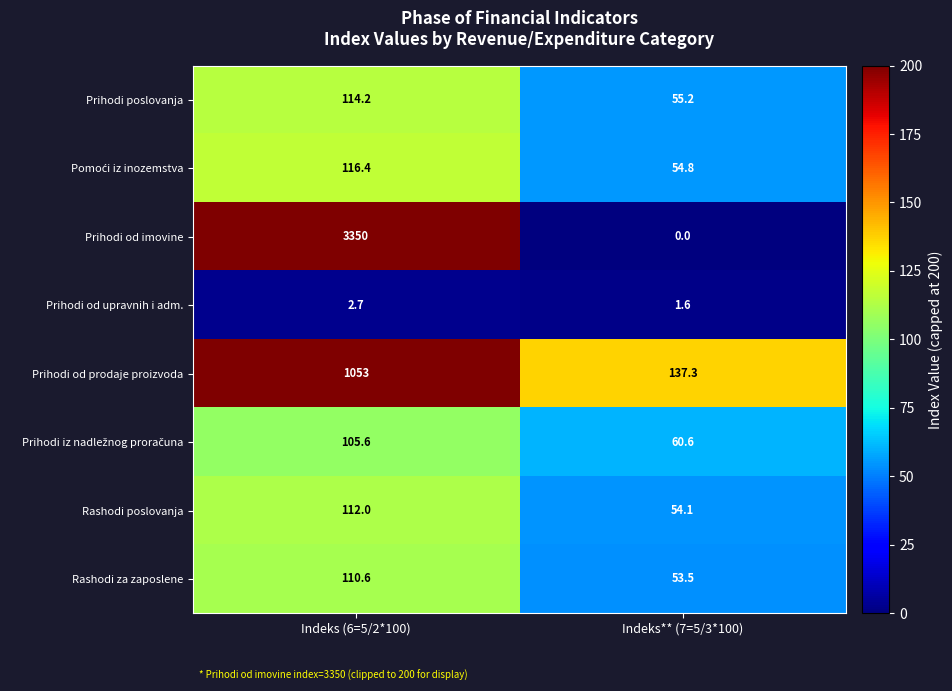

Which series has the largest total across all categories?

Prihodi od imovine